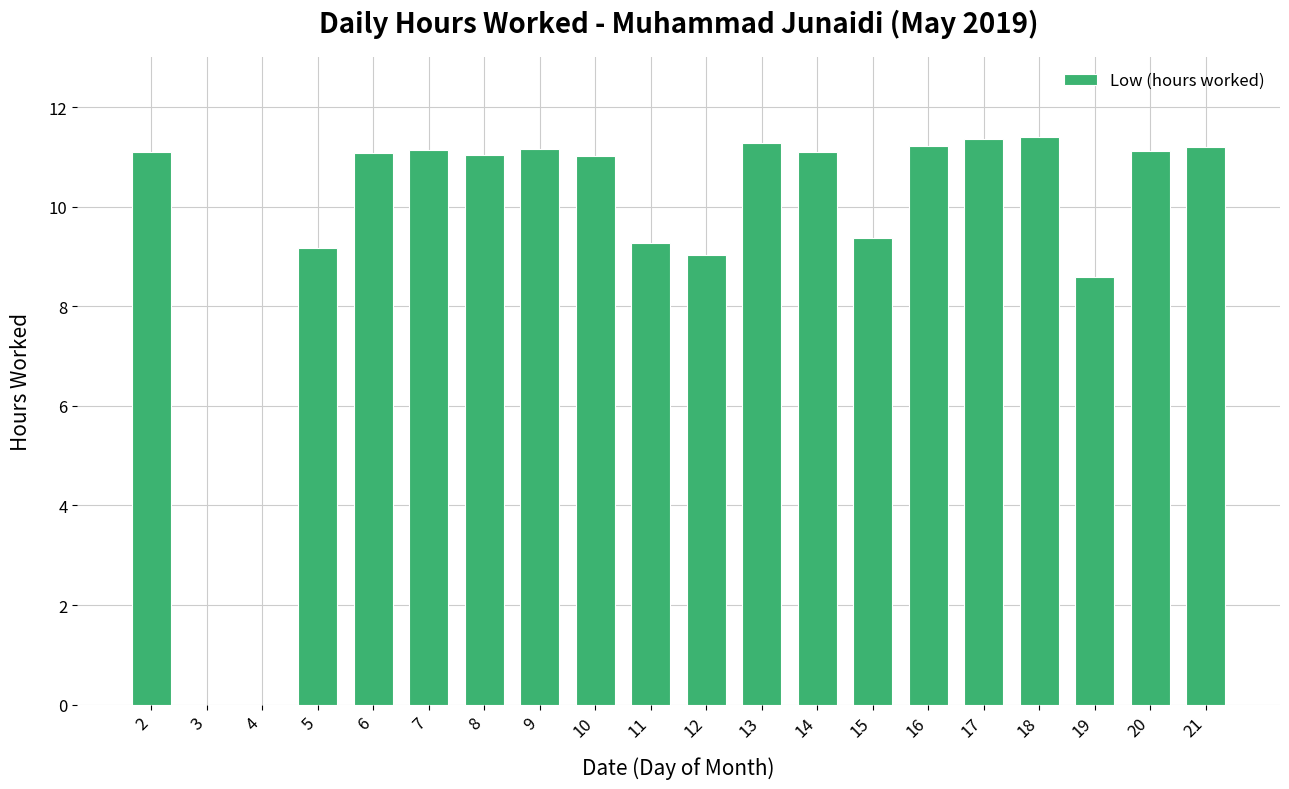

True or false: the data shows 14.5 at 12.

False